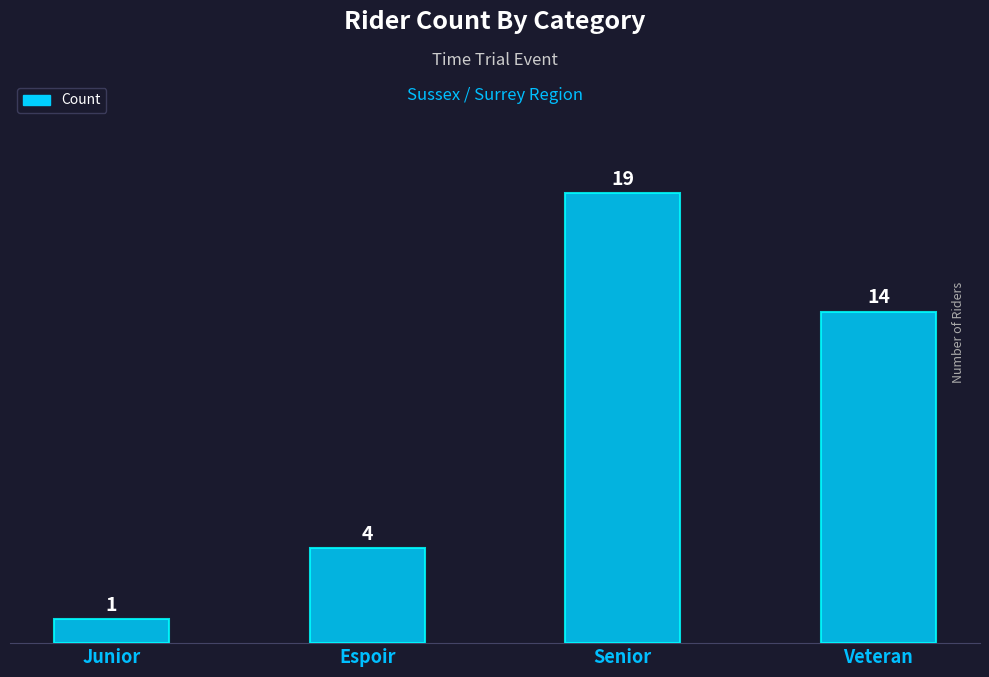

What is the smallest value displayed?

1